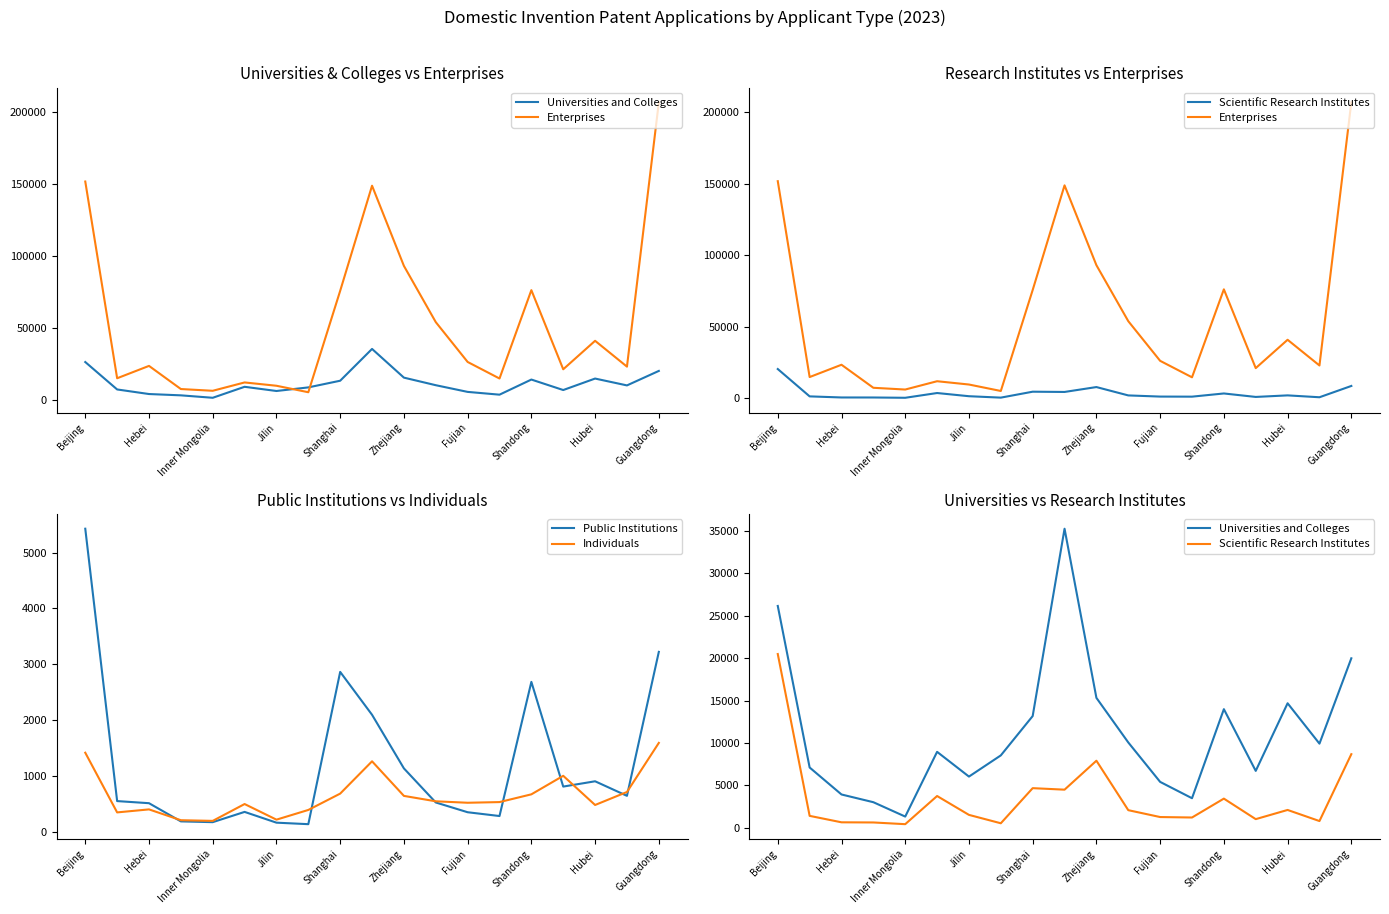

How many lines are shown in the chart?

5